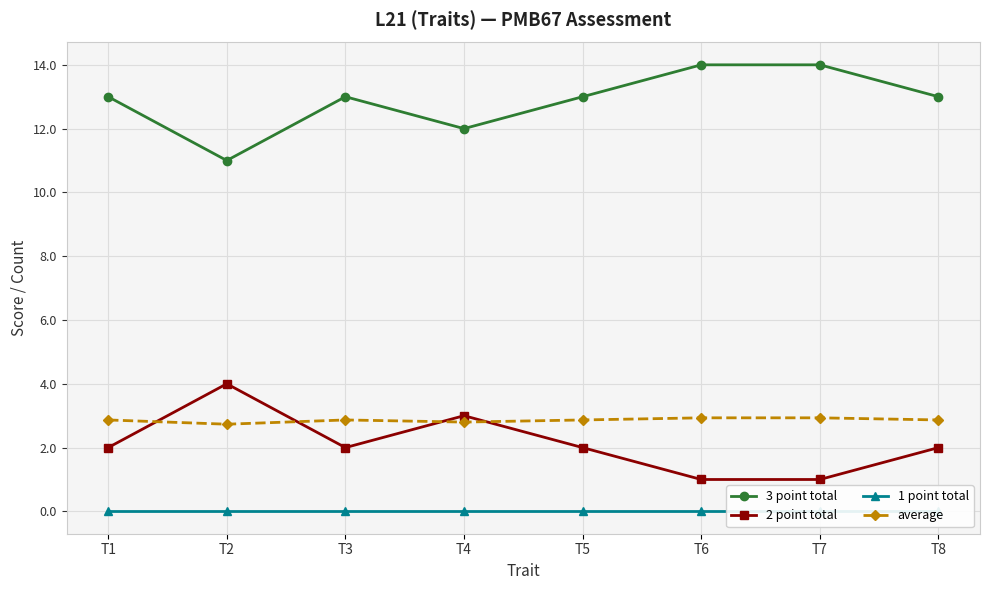

At which label does average reach its peak?

T6